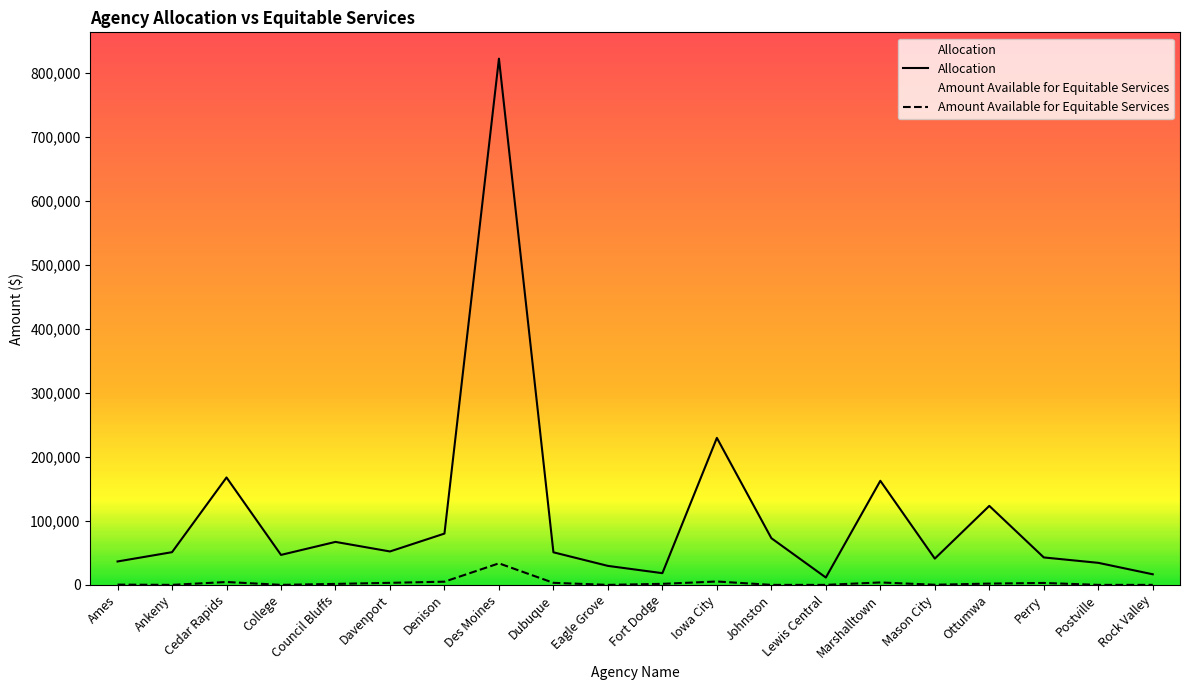

Reading left to right, extract all data points from this chart.

Allocation: 36586.8	51119.9	167892.8	46851.4	67177.4	52237.8	80186.1	822694.8	50916.6	29676.0	18293.4	229785.4	72970.3	11484.2	162709.6	41040.0	123480.4	42887.9	34452.6	16565.7
Amount Available for Equitable Services: 398.4	0.0	4482.0	0.0	1494.0	3187.2	4980.0	33664.8	3187.2	0.0	1593.6	5278.8	0.0	0.0	3784.8	199.2	1992.0	2988.0	0.0	0.0